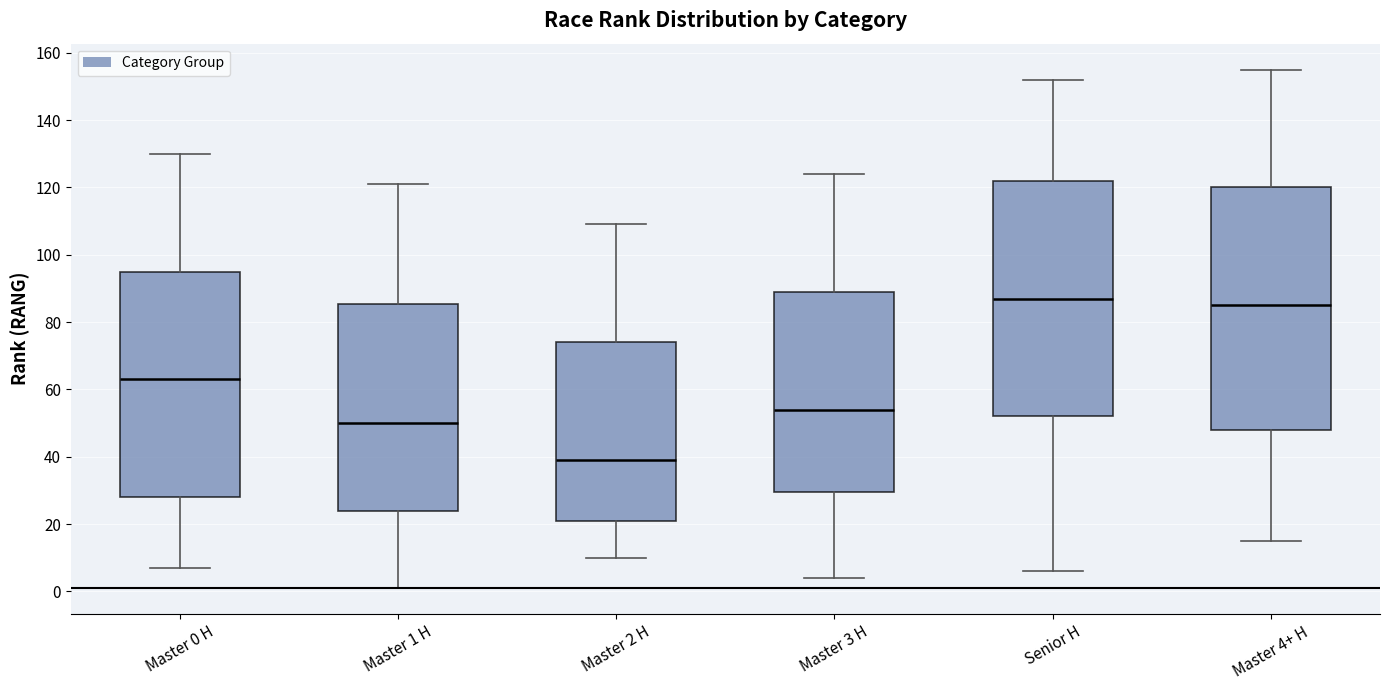

Reading left to right, transcribe this box plot: for each box, give where its median line is, the range the box spans, and where its two whiskers end, as read against the y-axis. The values are not printed on the chart, so give them approximately, as read against the axis.

Master 0 H: median 64, box 28 to 96, whiskers 8 to 130
Master 1 H: median 50, box 24 to 86, whiskers 2 to 122
Master 2 H: median 40, box 22 to 74, whiskers 10 to 110
Master 3 H: median 54, box 30 to 90, whiskers 4 to 124
Senior H: median 88, box 52 to 122, whiskers 6 to 152
Master 4+ H: median 86, box 48 to 120, whiskers 16 to 156